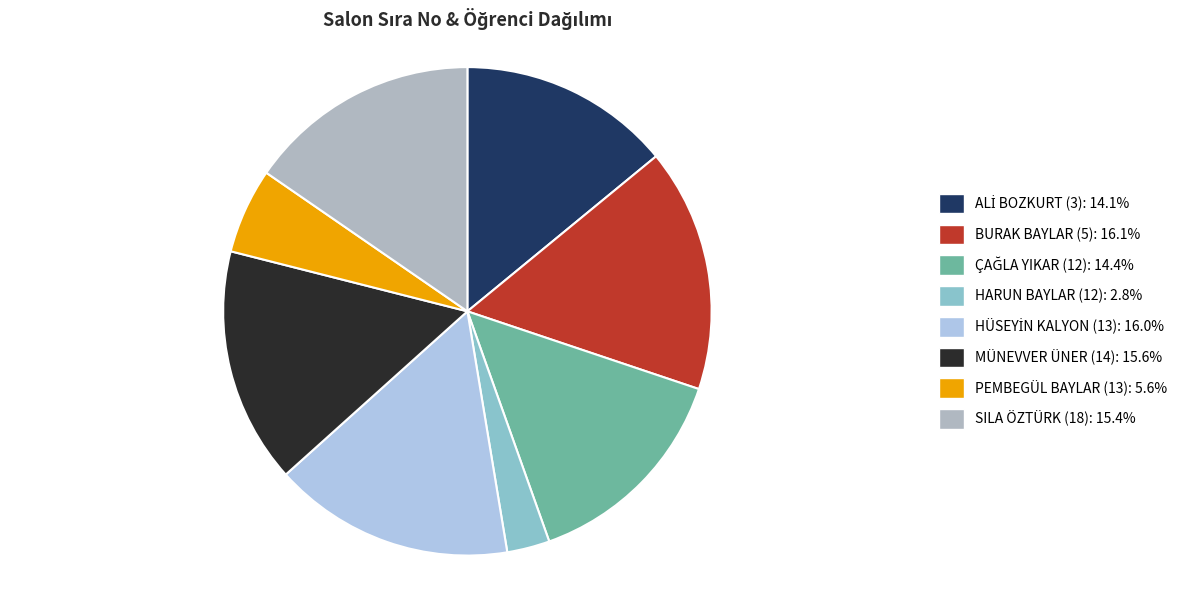

How many segments does this pie chart have?

8